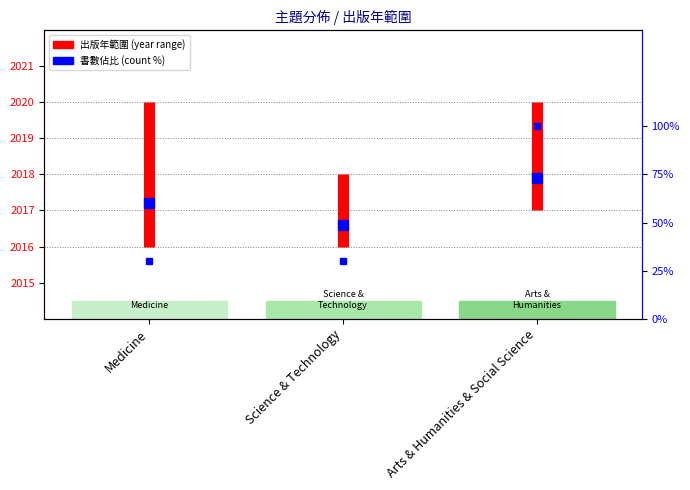

The chart shows a value of 2016 at Medicine. True or false?

True